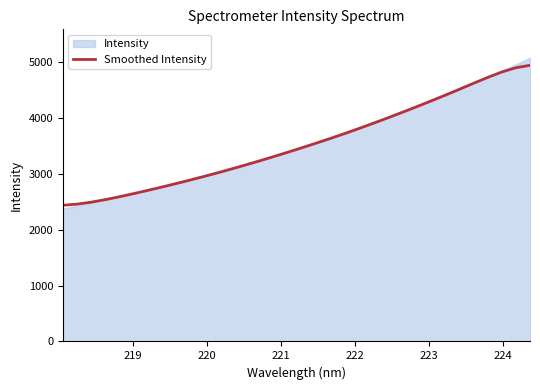

Does the chart display data point markers on the line(s)?

No